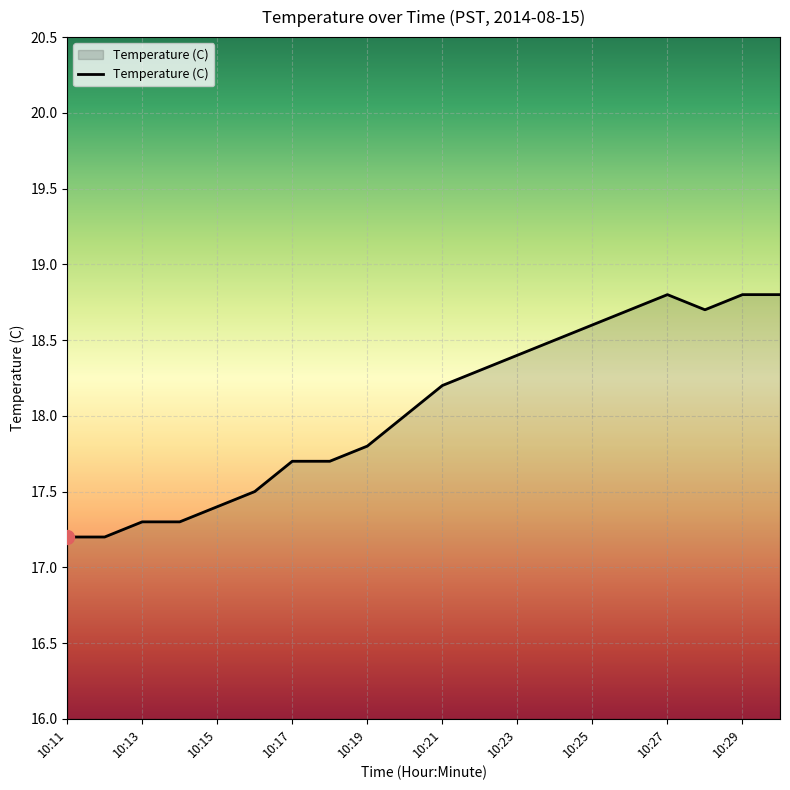

What is the difference between the maximum and minimum values?

1.6